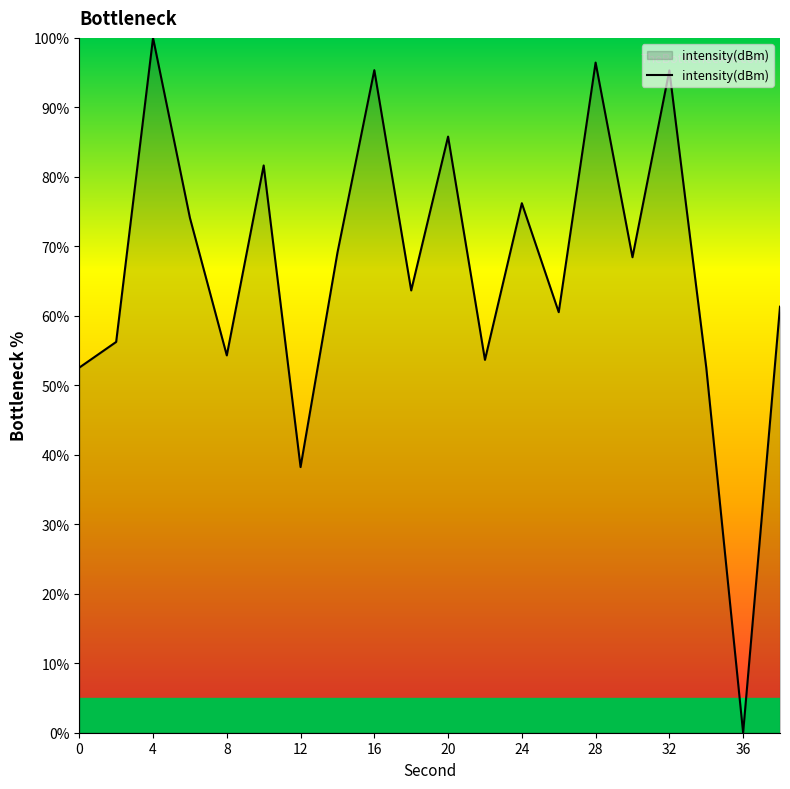

What is the sum of all values?

1335.4